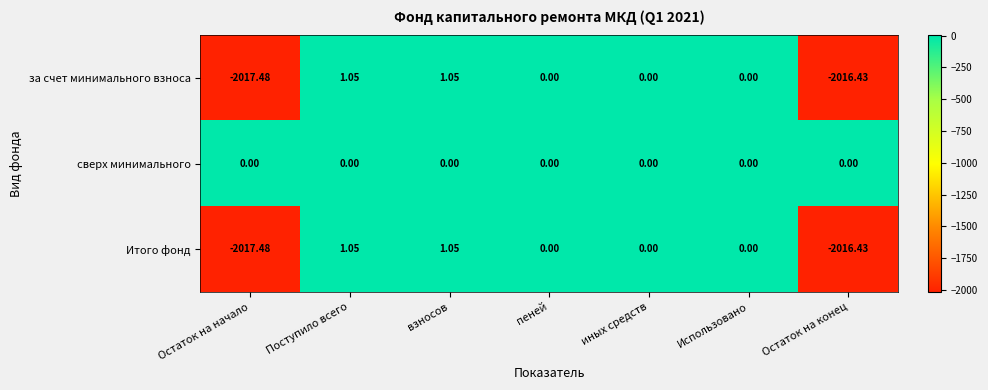

How many data points does each series have?

7